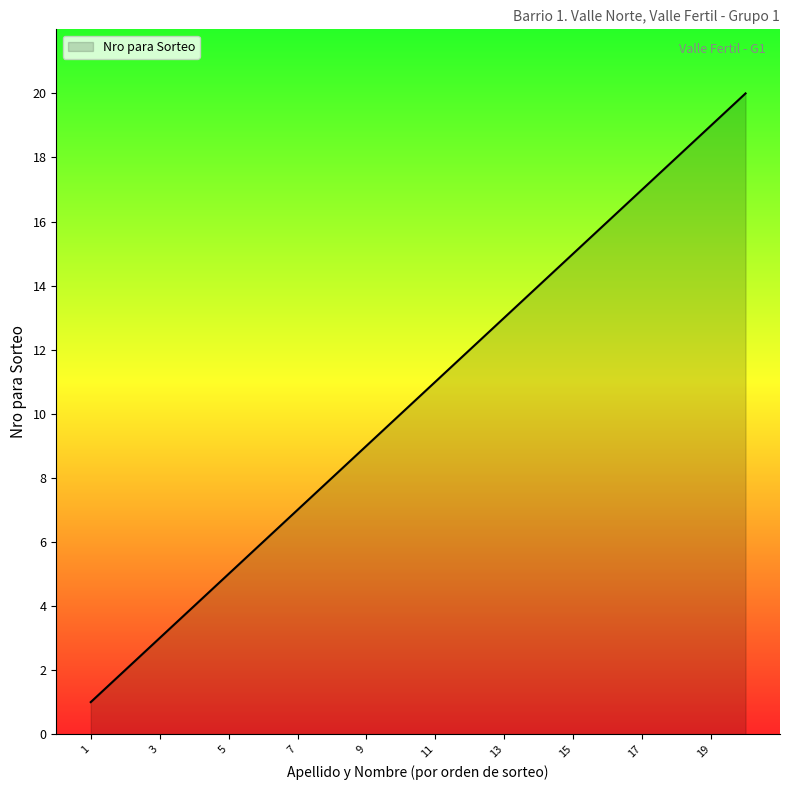

What is the maximum value shown in the chart?

20